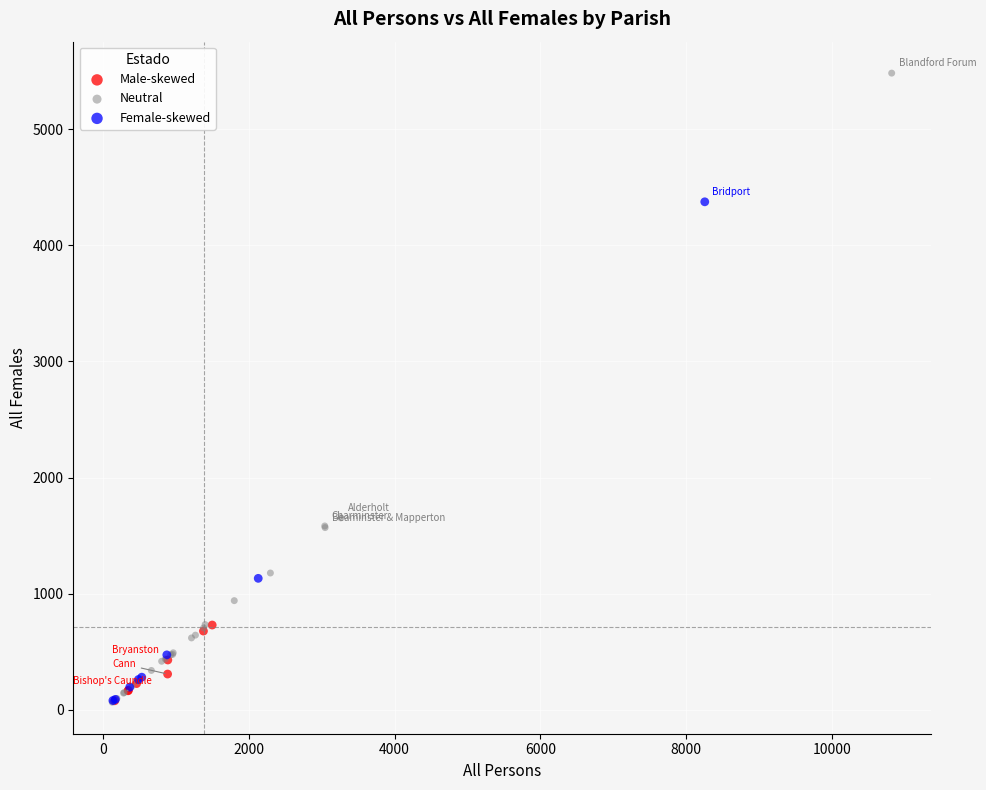

Which series has the widest spread of Y values?

Neutral